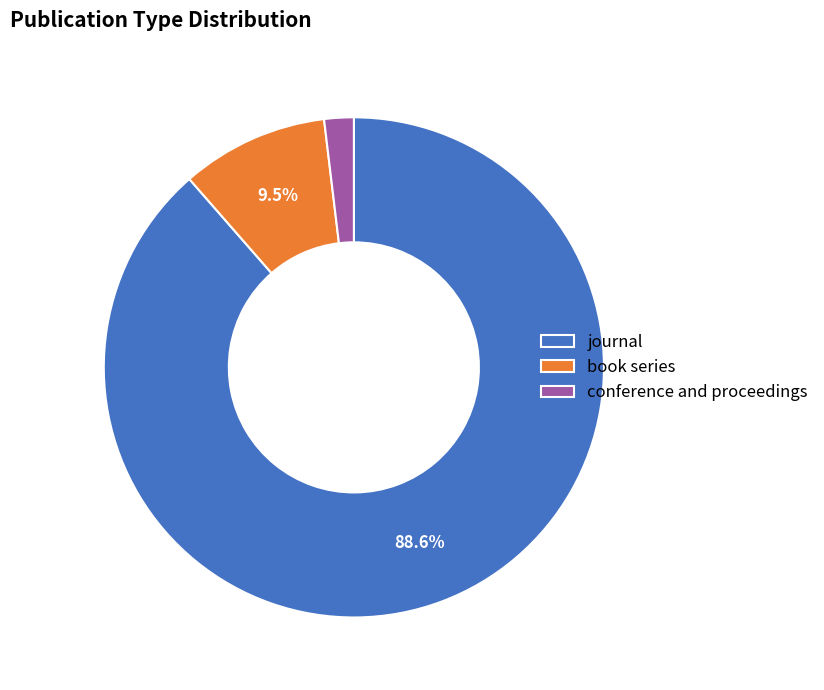

How much of the chart is everything except book series?

90.5%